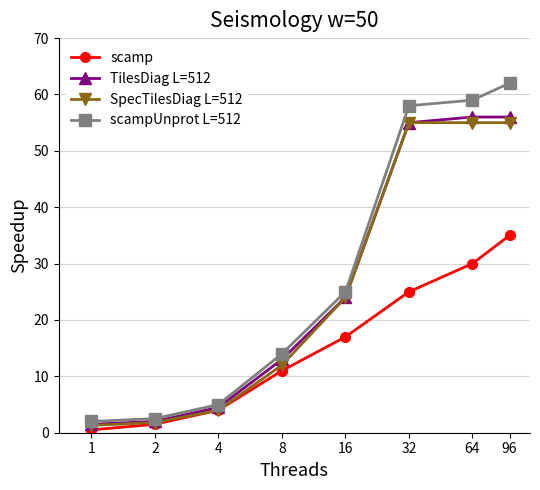

At how many categories does at least one series exceed 49?

3